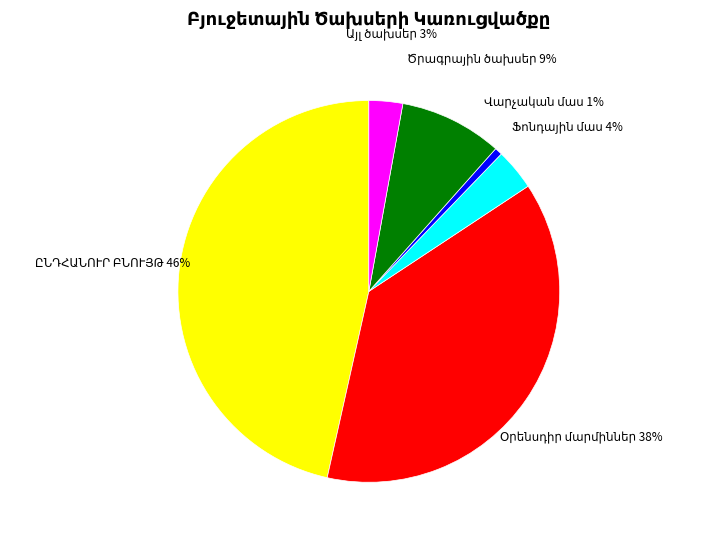

Is there any slice that represents more than half of the pie?

No